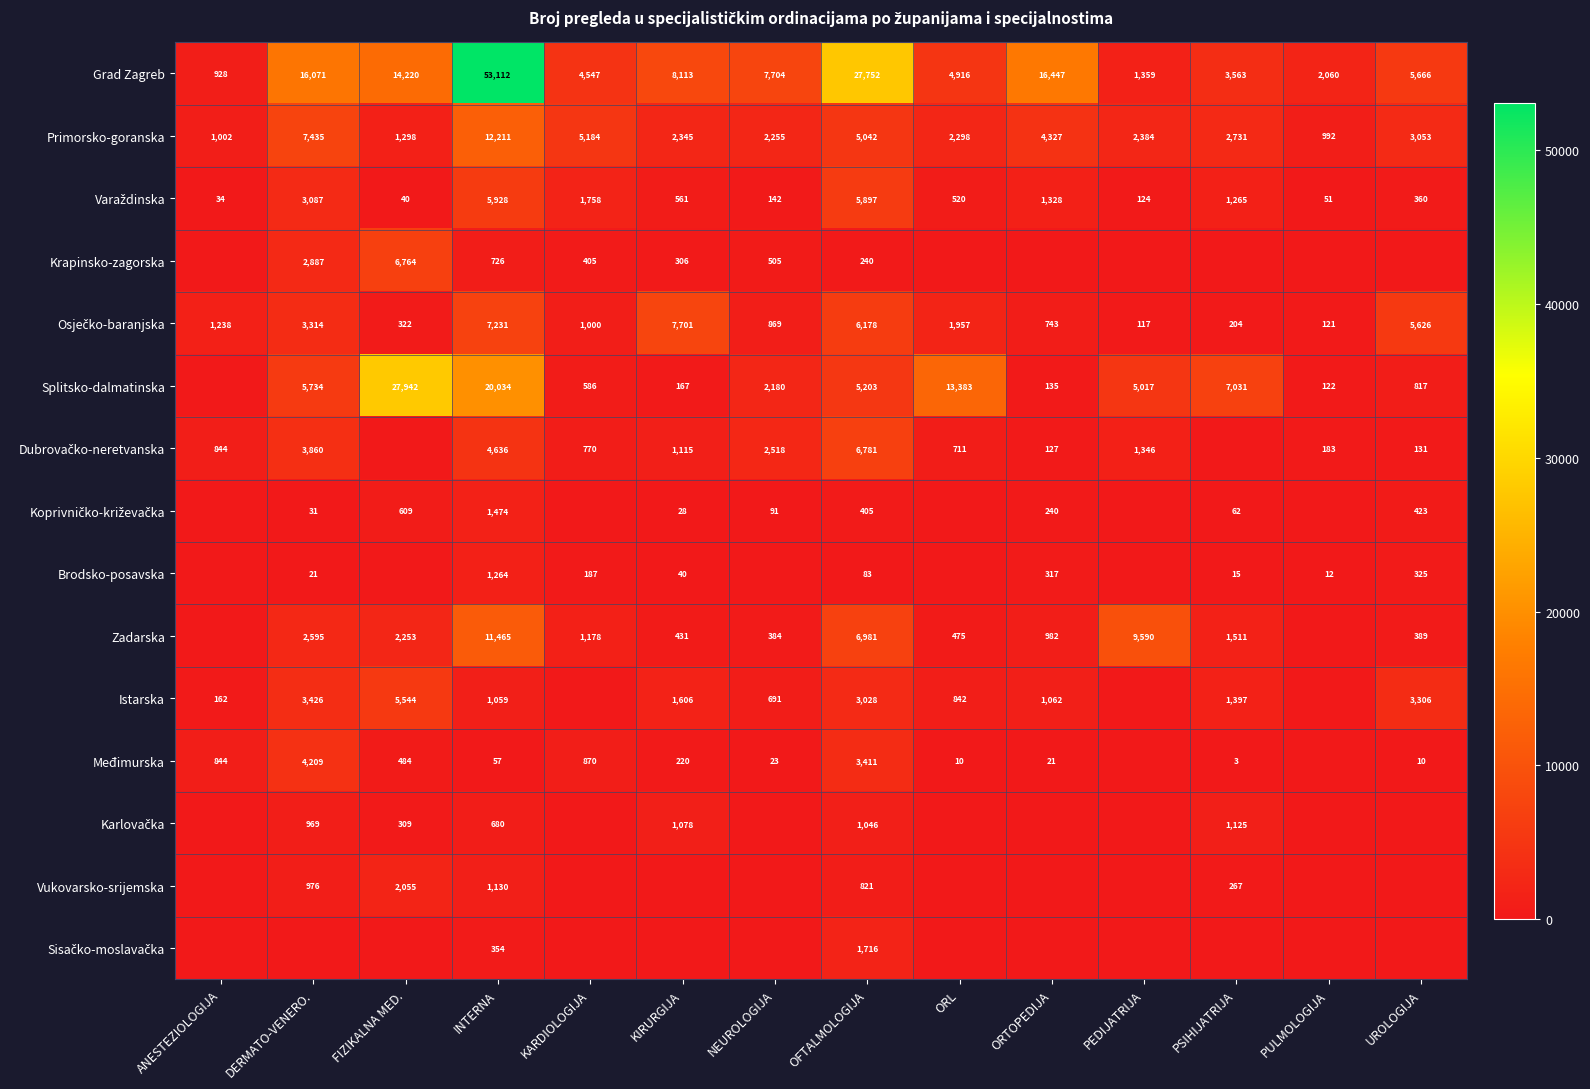

At which label is Primorsko-goranska closest to 6601?

DERMATO-VENERO.